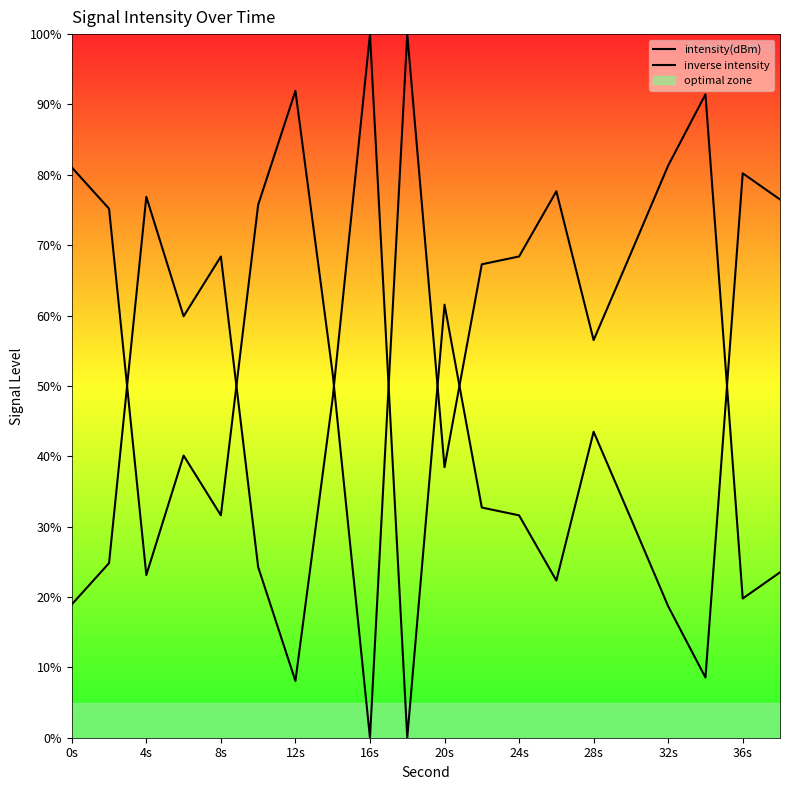

True or false: inverse intensity has a value of 51.4 at 16s.

False